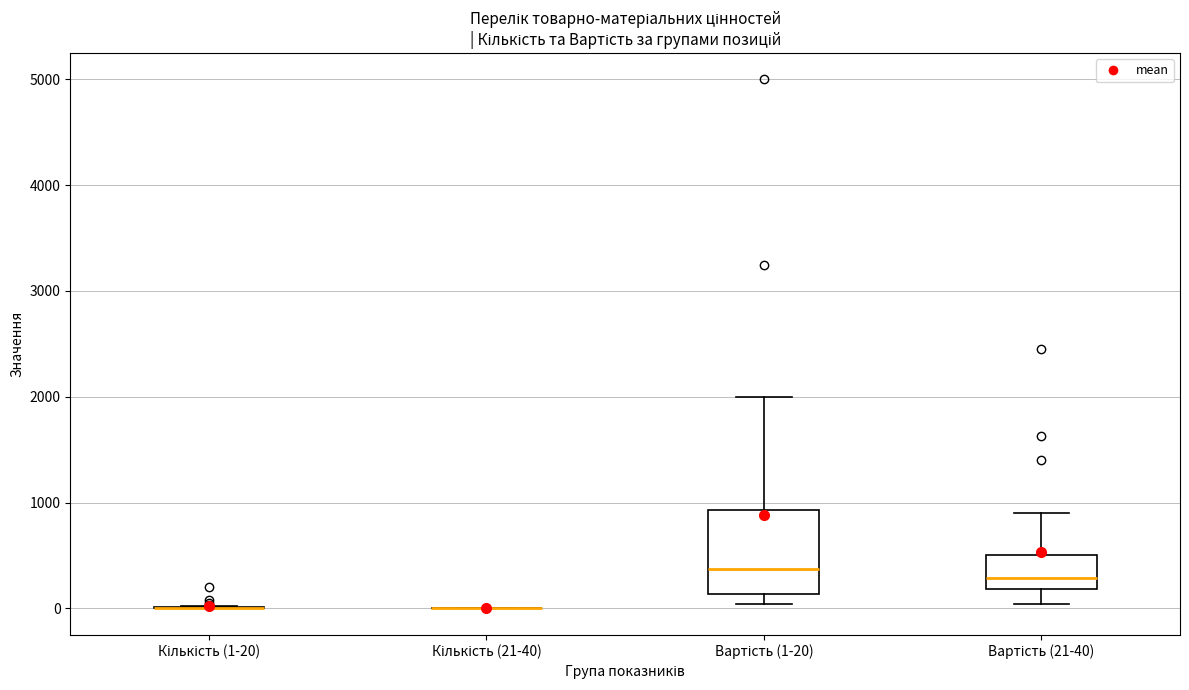

Comparing the boxes themselves (not the whiskers), which one is the tallest?

Вартість (1-20)